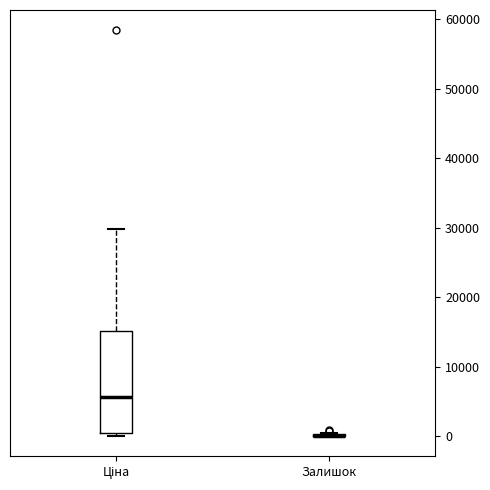

Which box is the tallest, from its lower edge to its upper edge?

Ціна